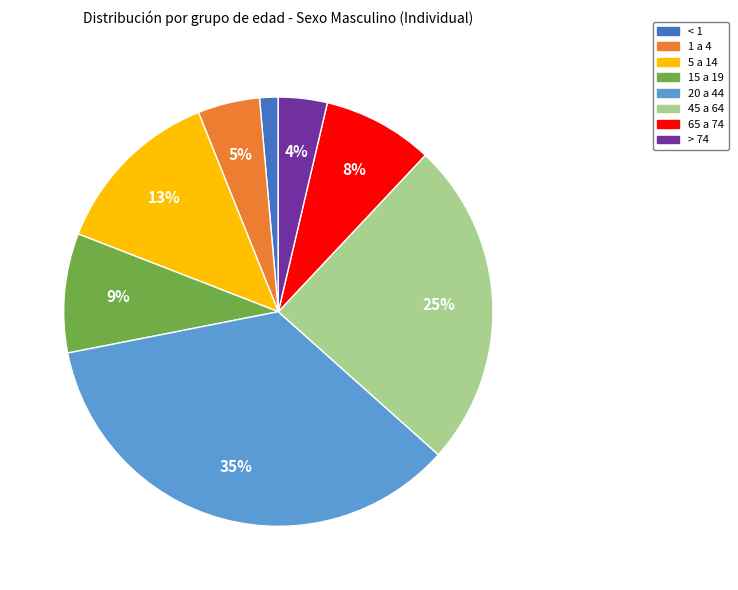

To the nearest percent, what is the average slice percentage?

12%